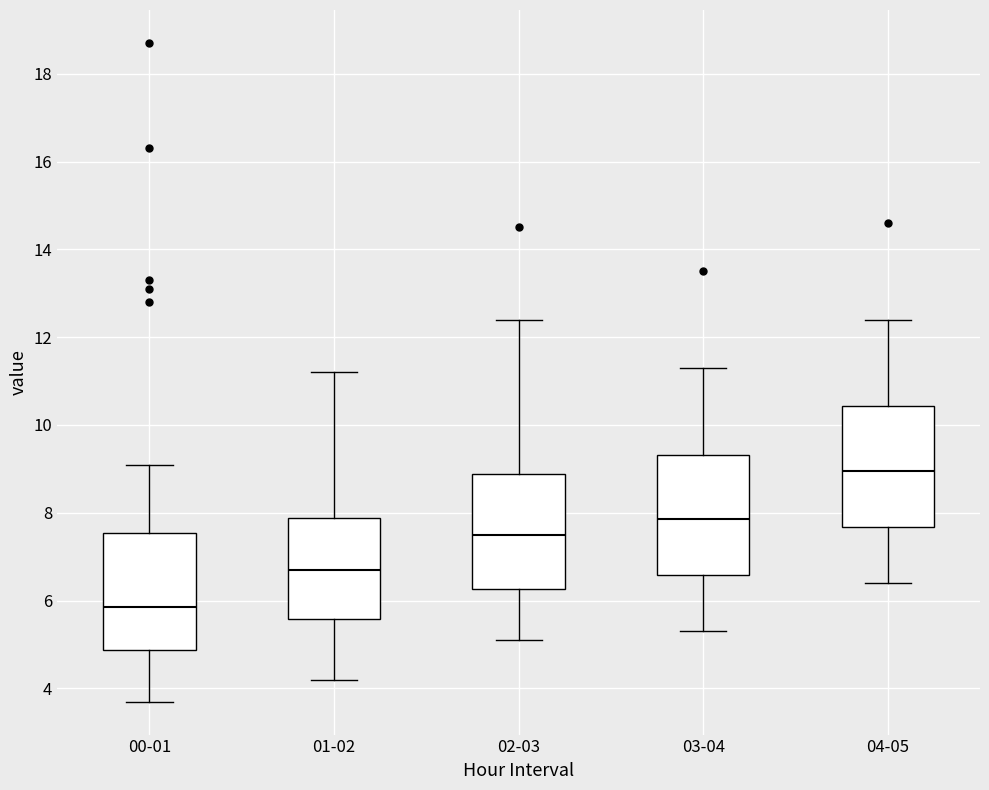

Which box's median line is the highest?

04-05